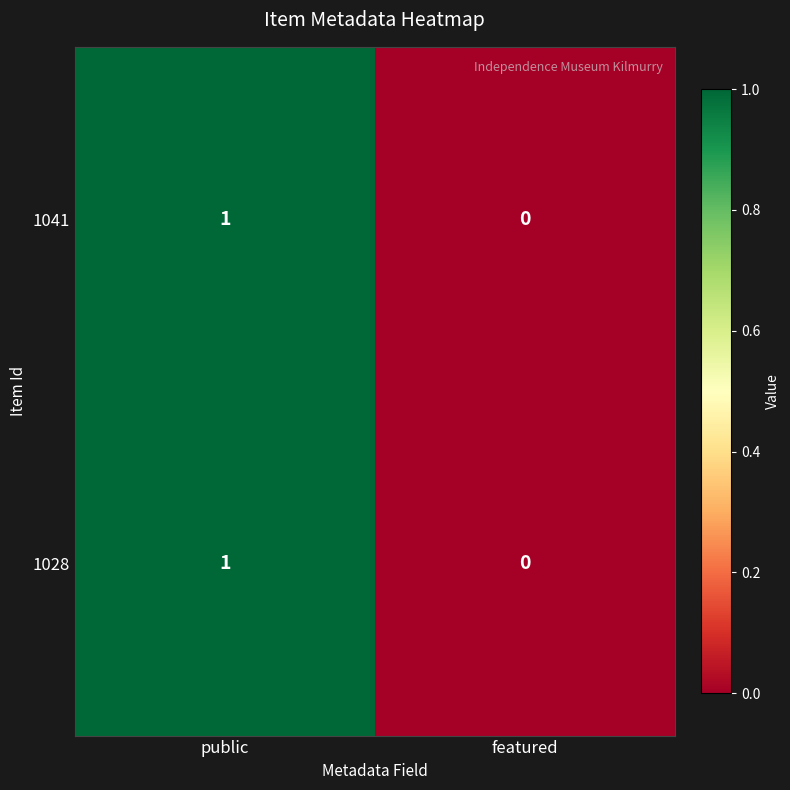

Reading left to right, list all the values displayed in this chart.

1041: public=1	featured=0
1028: public=1	featured=0